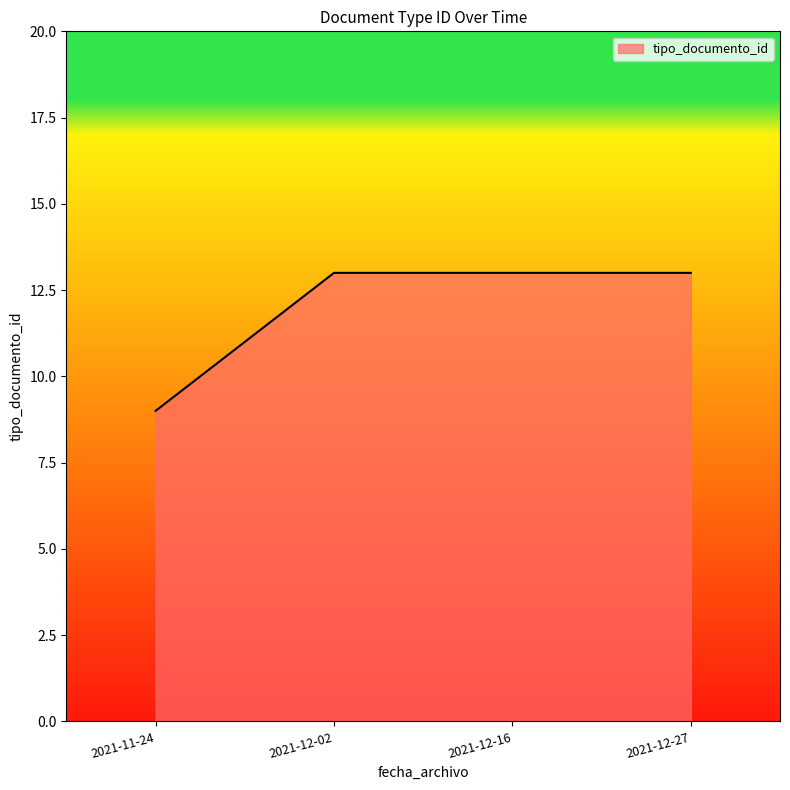

What position from the right is 2021-11-24?

4